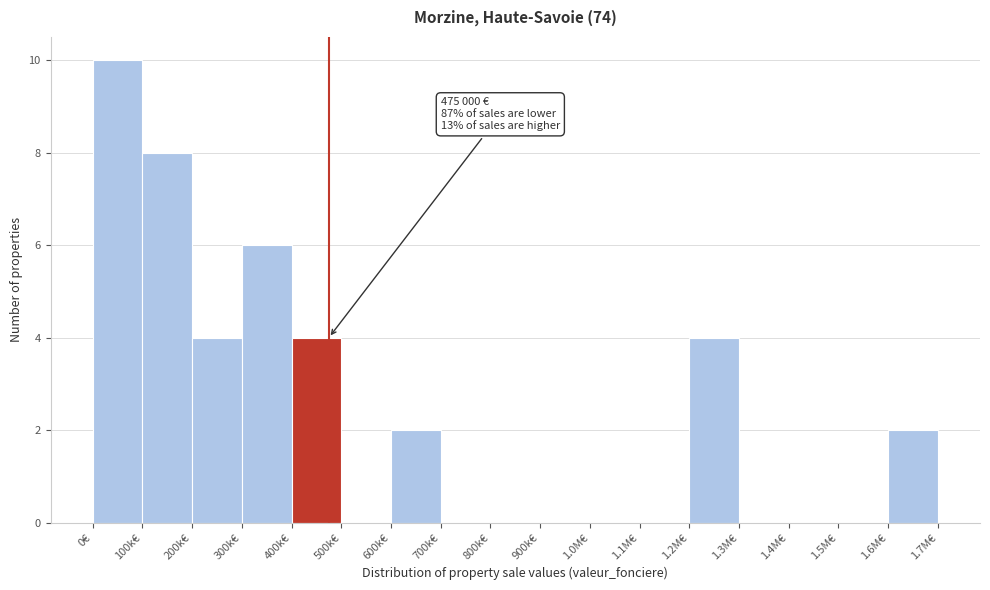

Reading left to right, what are all the values shown in this chart?

0€=10	100k€=8	200k€=4	300k€=6	400k€=4	500k€=0	600k€=2	700k€=0	800k€=0	900k€=0	1.0M€=0	1.1M€=0	1.2M€=4	1.3M€=0	1.4M€=0	1.5M€=0	1.6M€=2